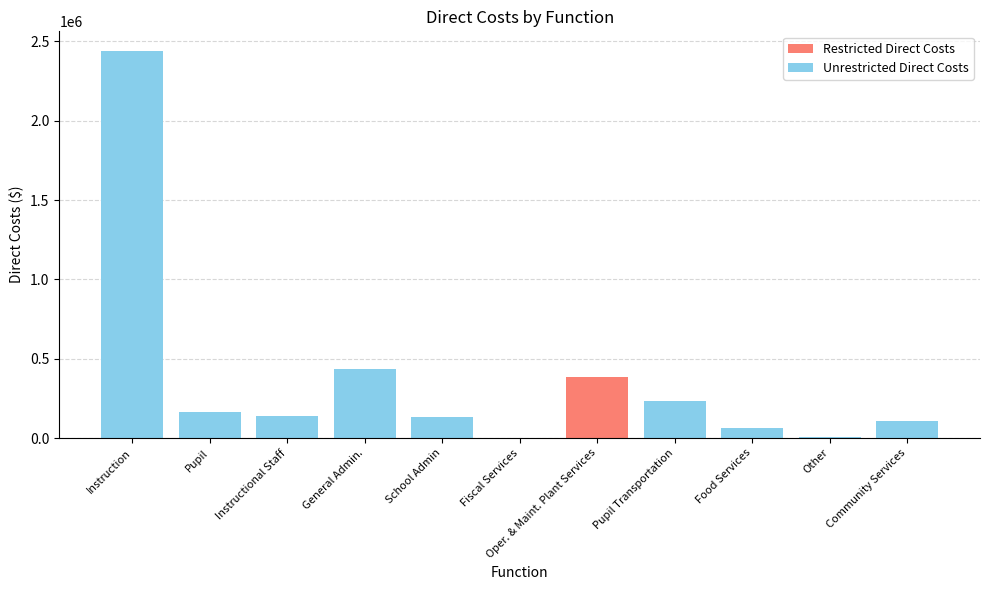

Are the bars grouped side by side (vs. stacked)?

No